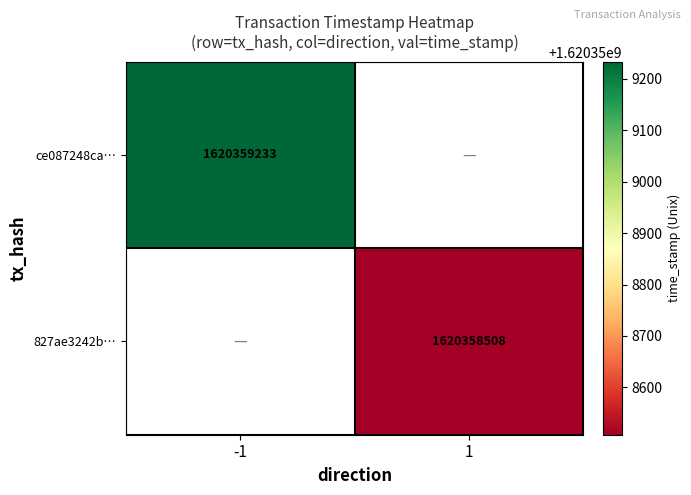

Reading right to left, what are all the values shown in this chart?

ce087248cafd6ebf7a2f1409e38988bea5189e7: 1620359233	-1
827ae3242bb2c05a1533cb66ed0c1a6c5022d11: 1620358508	1